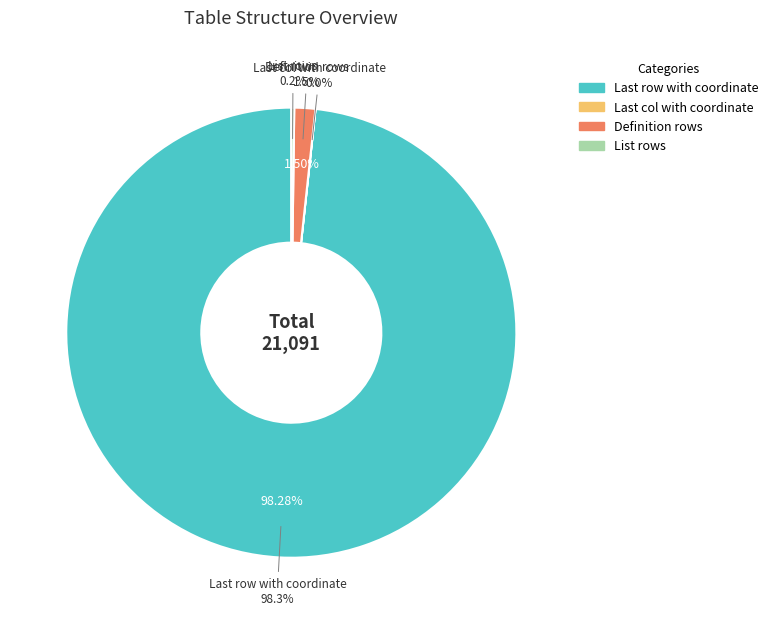

Which category accounts for the majority?

Last row with coordinate